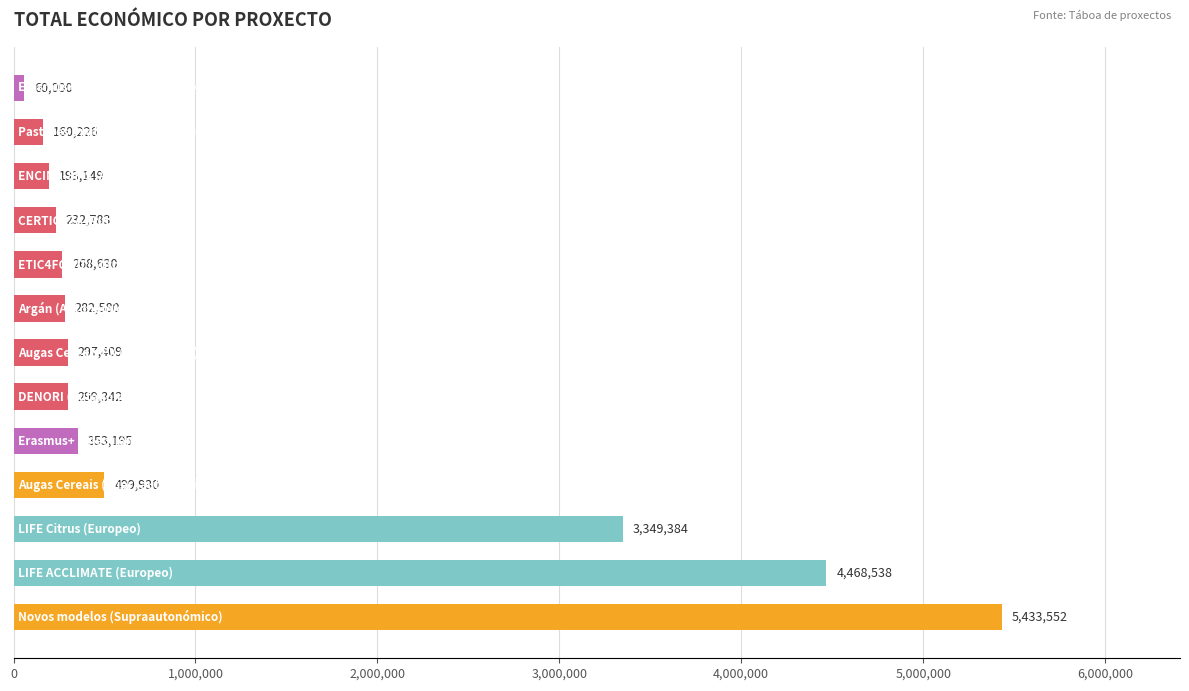

Reading bottom to top, list all the values displayed in this chart.

5433552	4468538	3349384	499930	353195	299342	297409	282580	268630	232783	193149	160226	60000